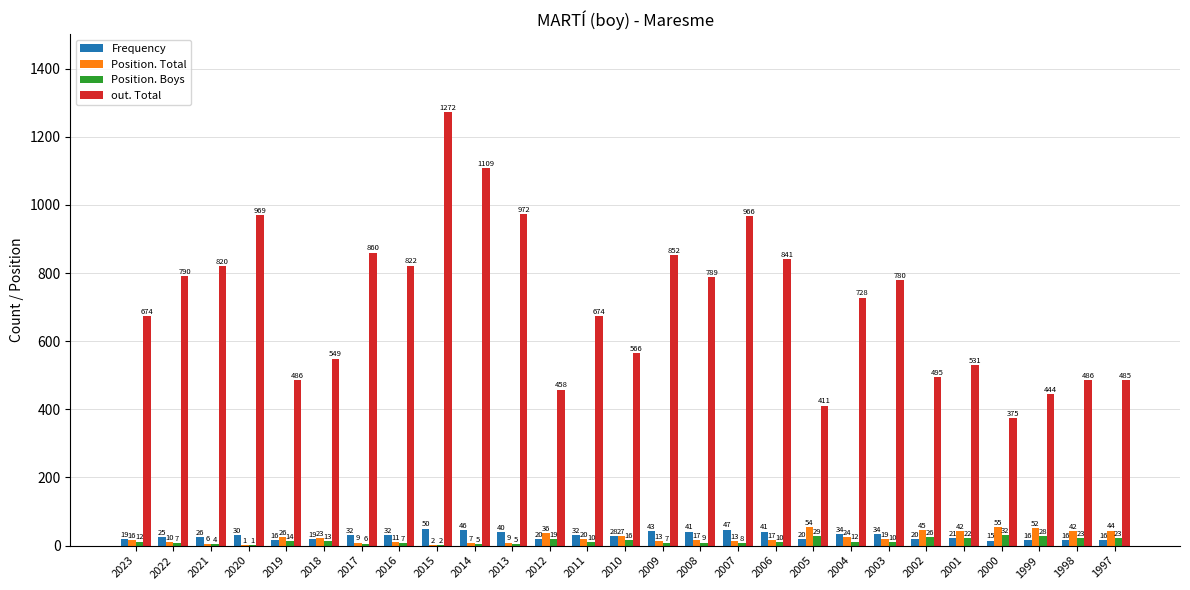

Is the value of Frequency at 2001 greater than the value of Position. Total at 2010?

No